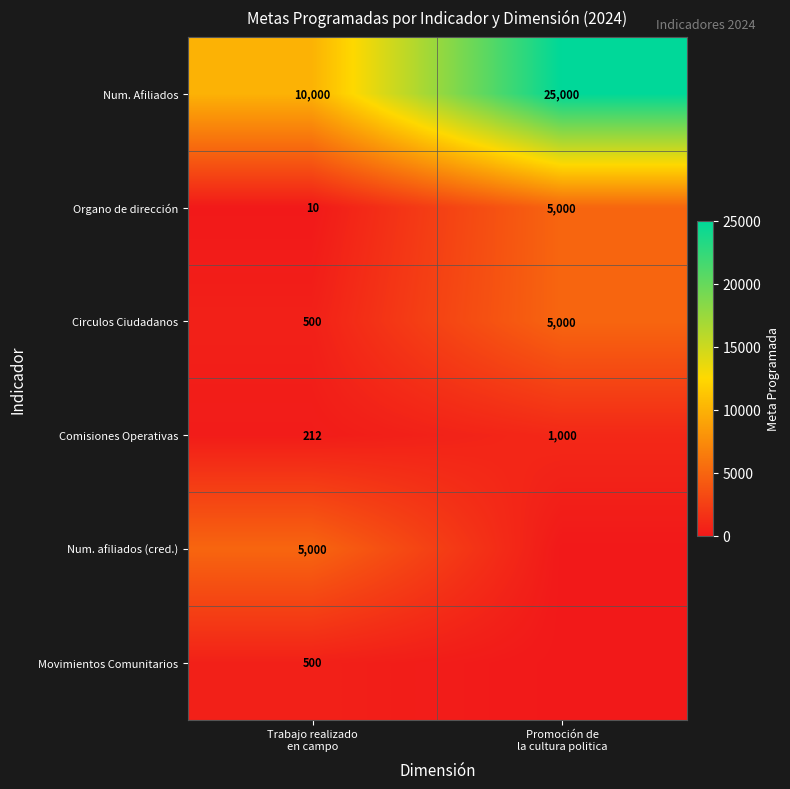

What is the minimum value for Organo de dirección?

10